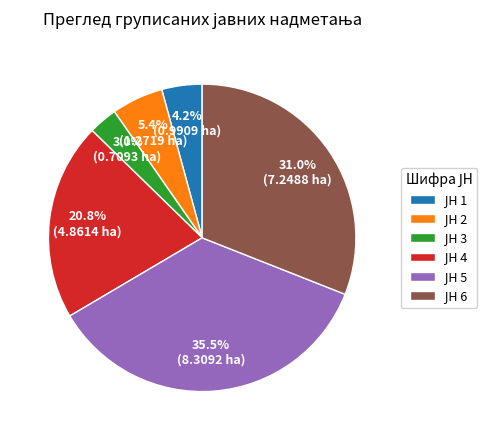

Is there a majority slice in this chart?

No